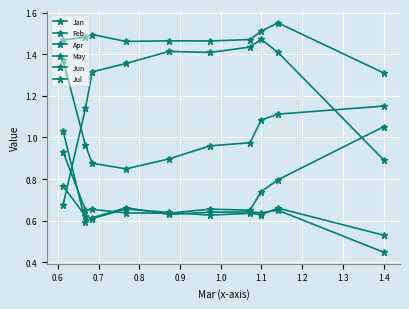

How many data points does each series have?

10